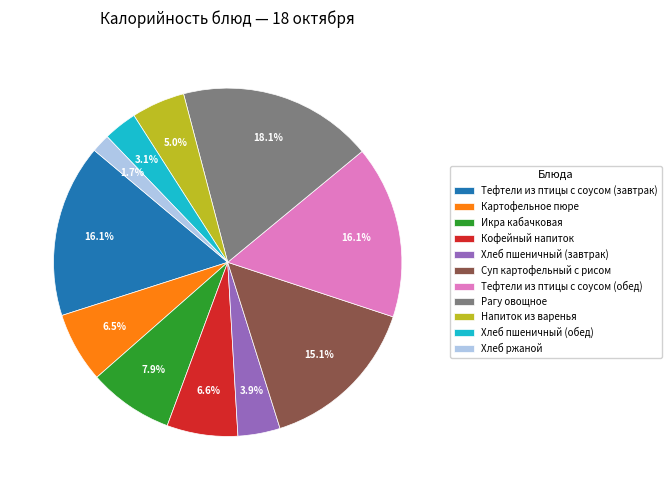

Which category has the biggest portion of the pie?

Рагу овощное